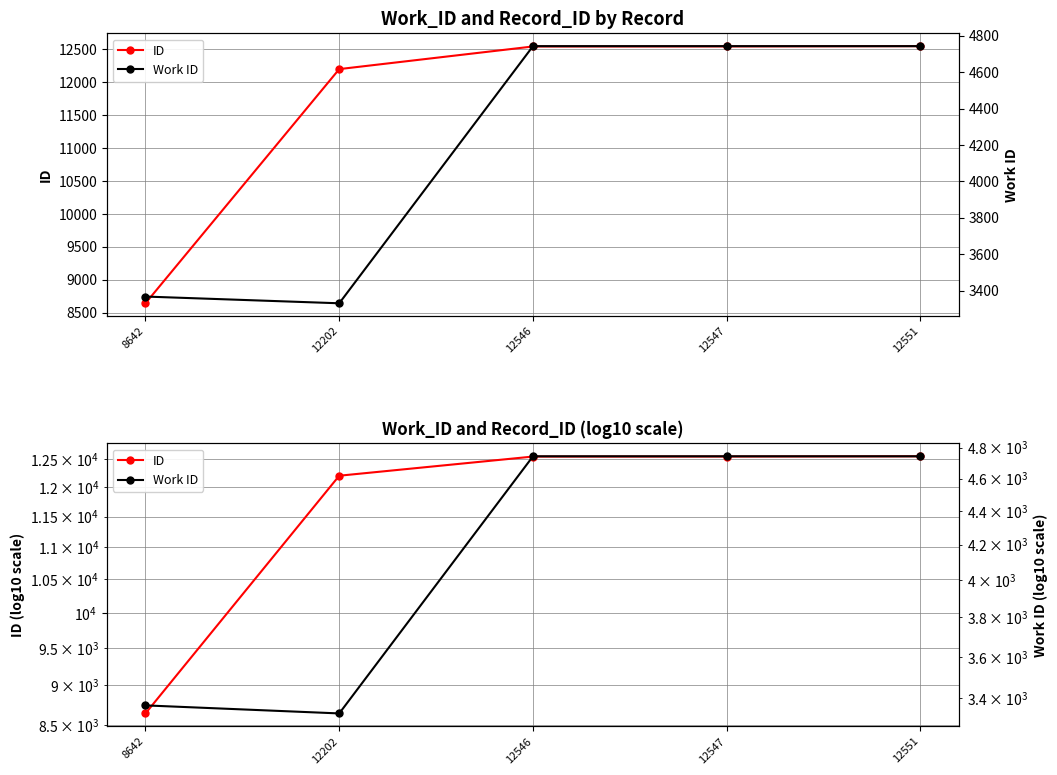

Rank the series by their average value, from highest to lowest.

ID, Work ID